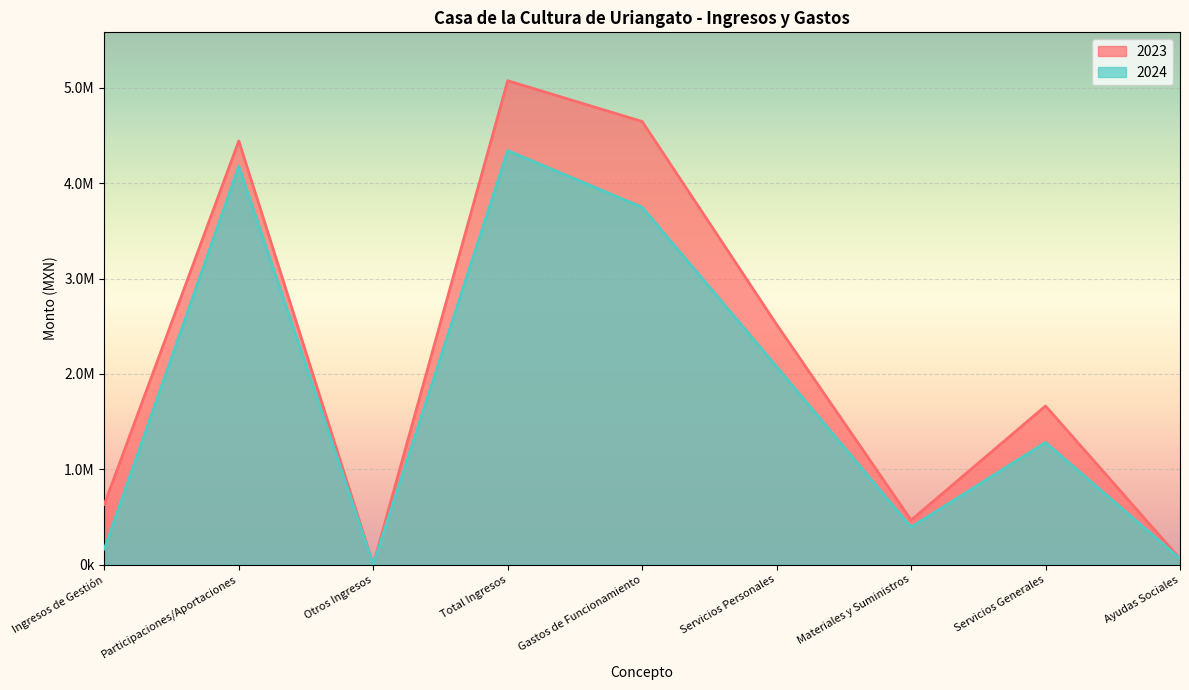

How many values in the 2023 series are below 1663458?

4